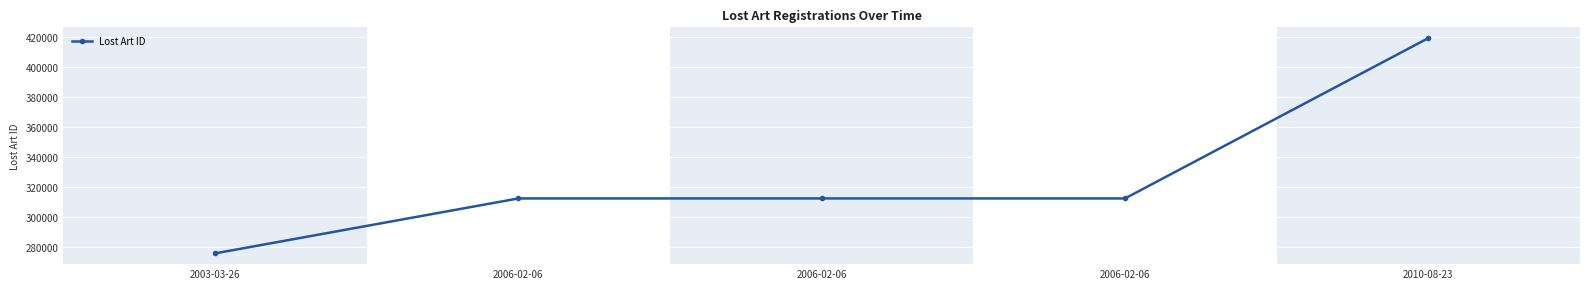

How many values are below 312488?

2